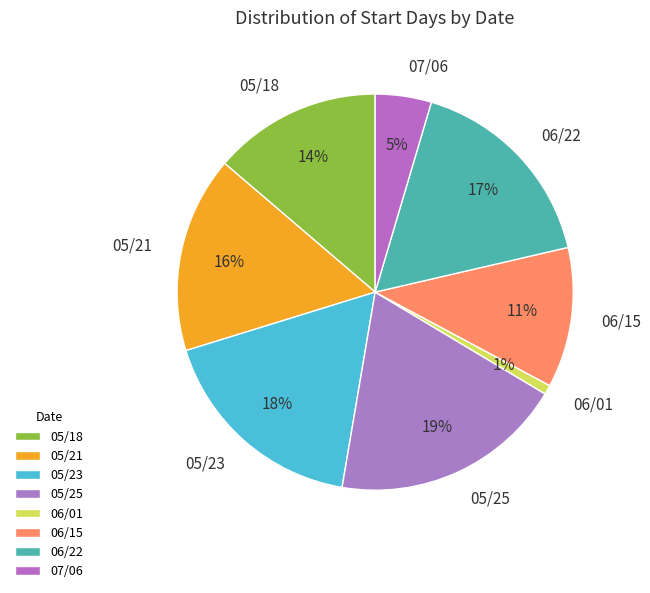

Between 07/06 and 06/15, which is larger?

06/15